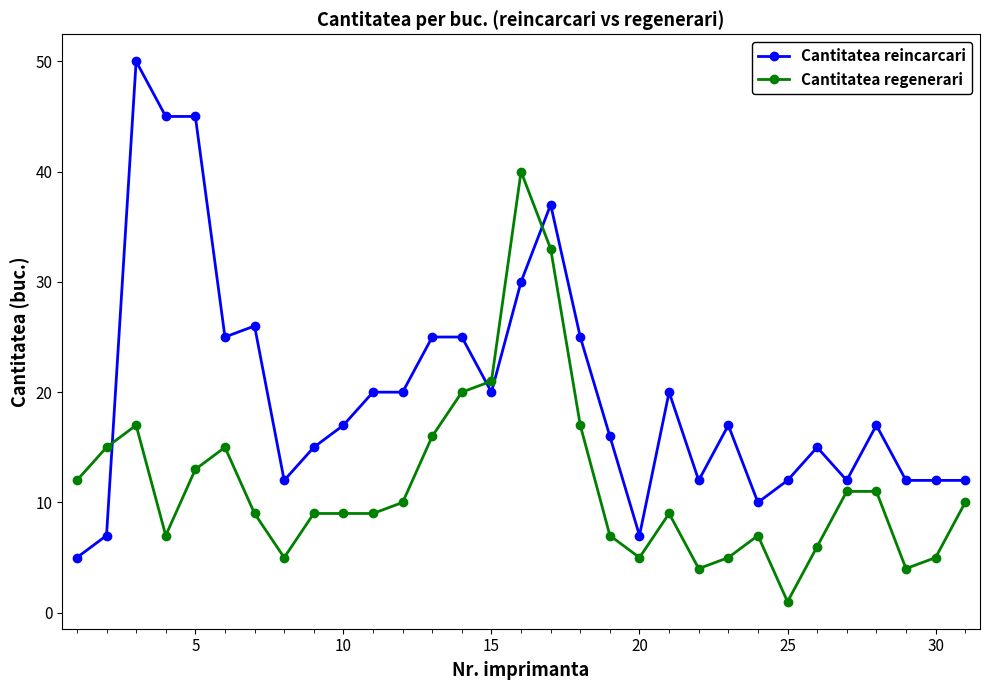

Rank the series by their maximum value, from lowest to highest.

Cantitatea regenerari, Cantitatea reincarcari